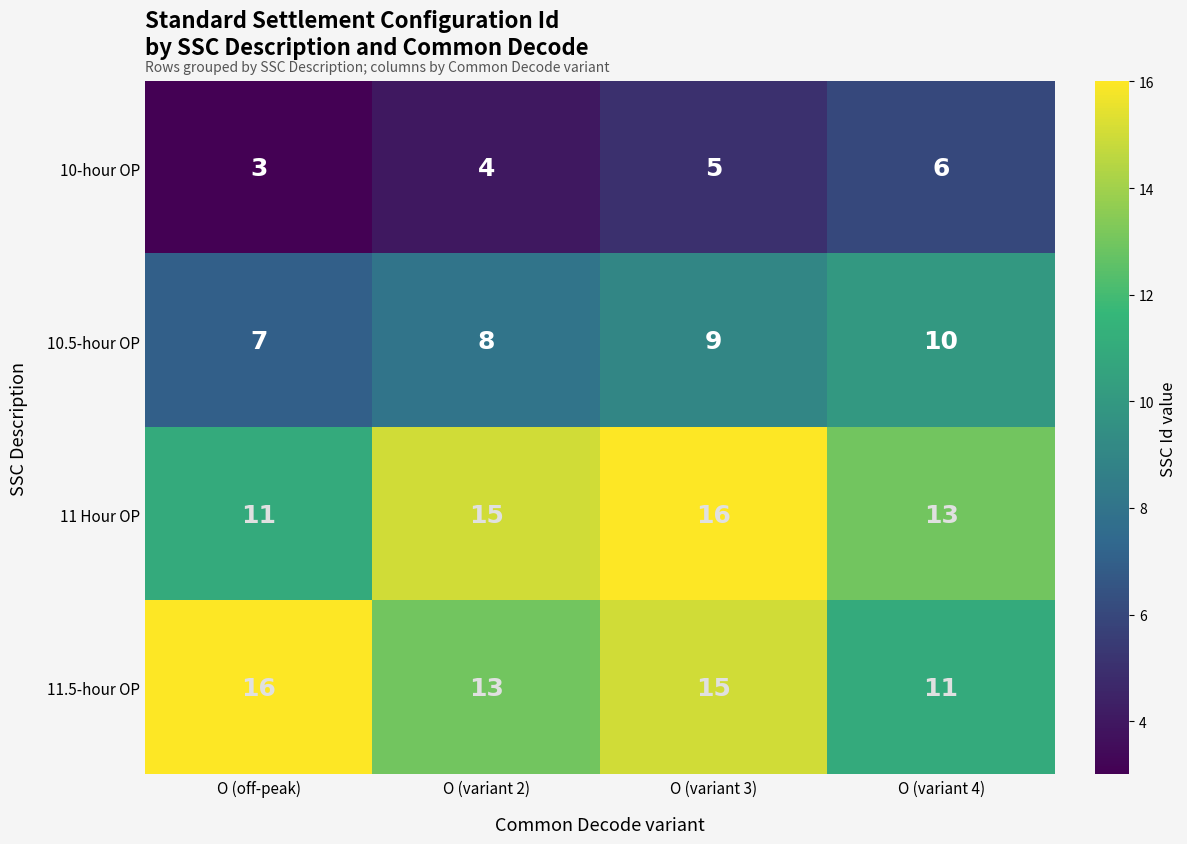

What is the difference between the highest and lowest values at O (variant 3)?

11